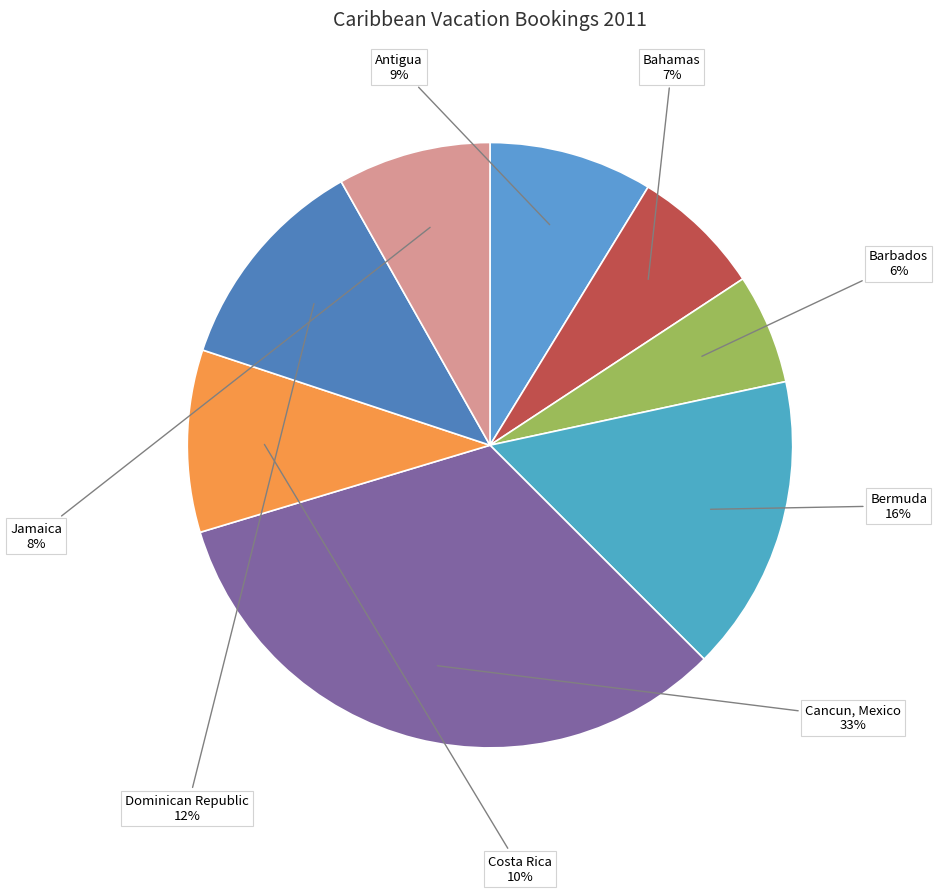

Is it true that Jamaica is 8% of the pie?

True